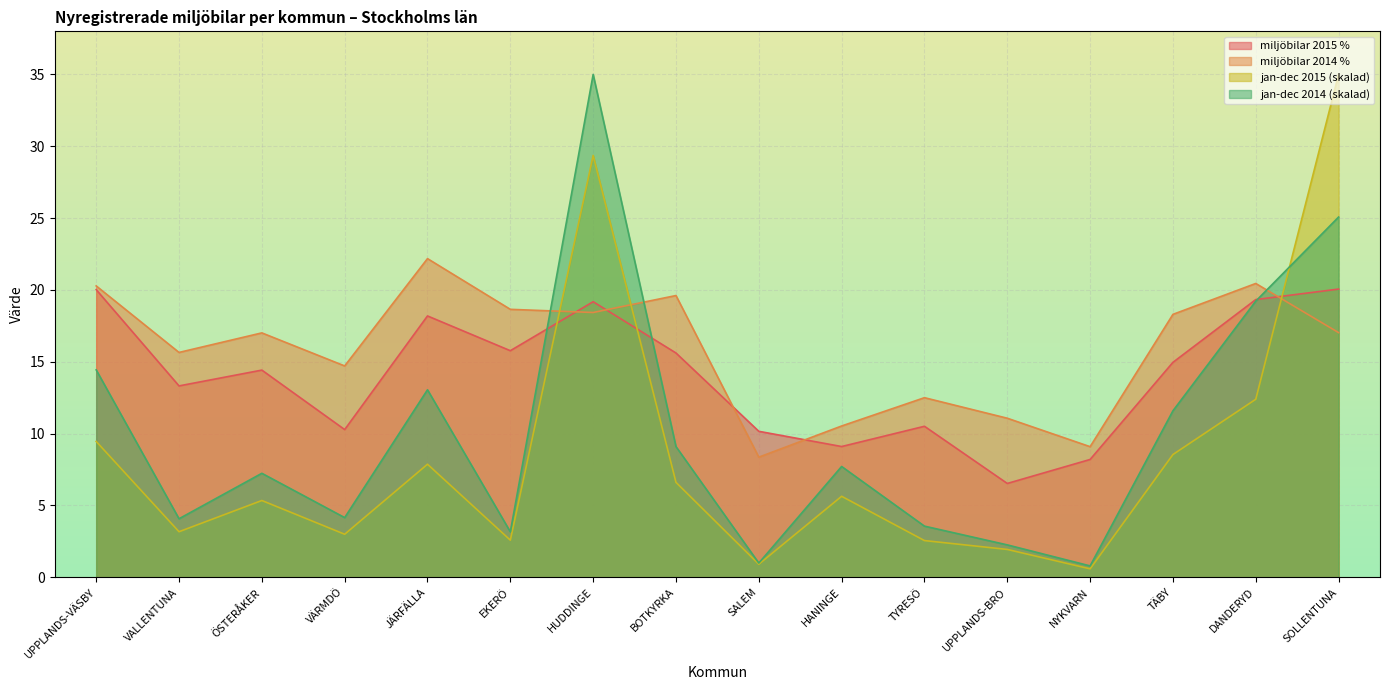

Which series has the largest total across all categories?

miljöbilar 2014 %